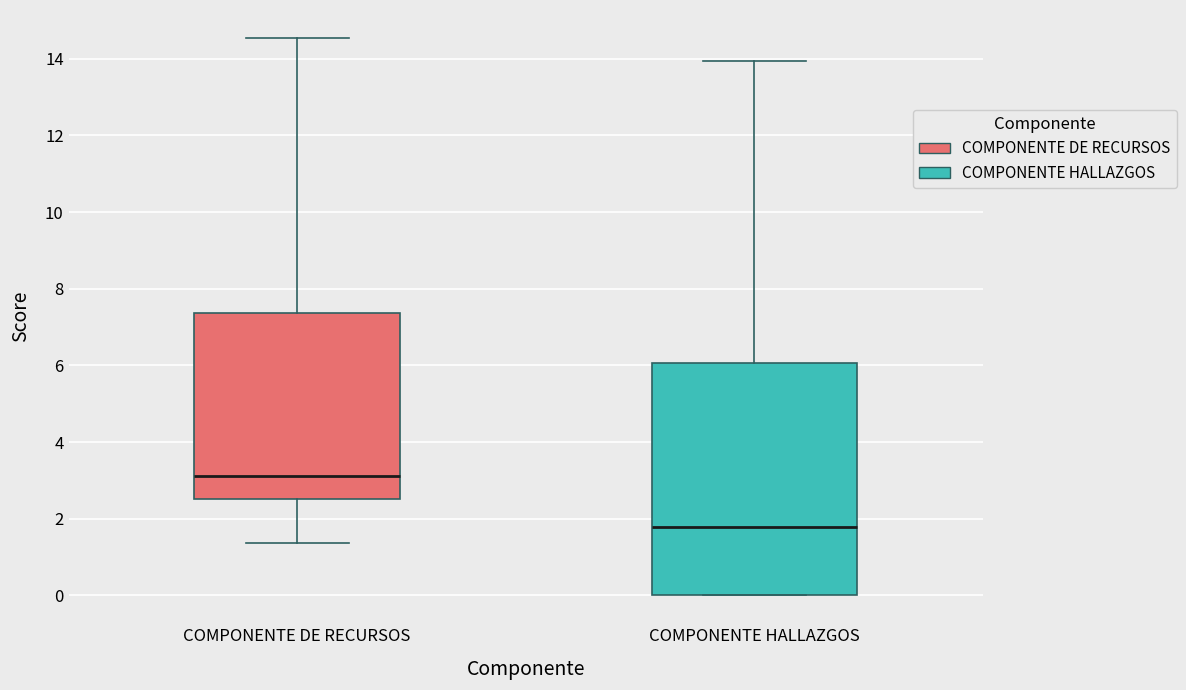

Where is the upper edge of the box for COMPONENTE HALLAZGOS on the y-axis? The values are not printed on the chart, so give them approximately, as read against the axis.

6.0